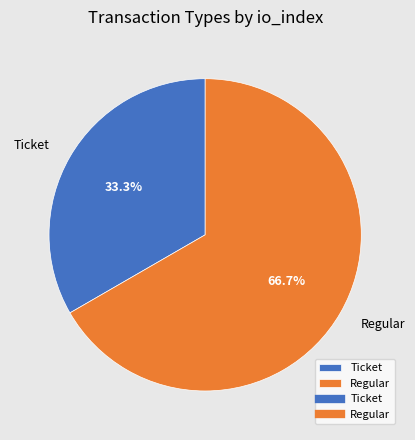

What is the largest slice in the pie chart?

Regular